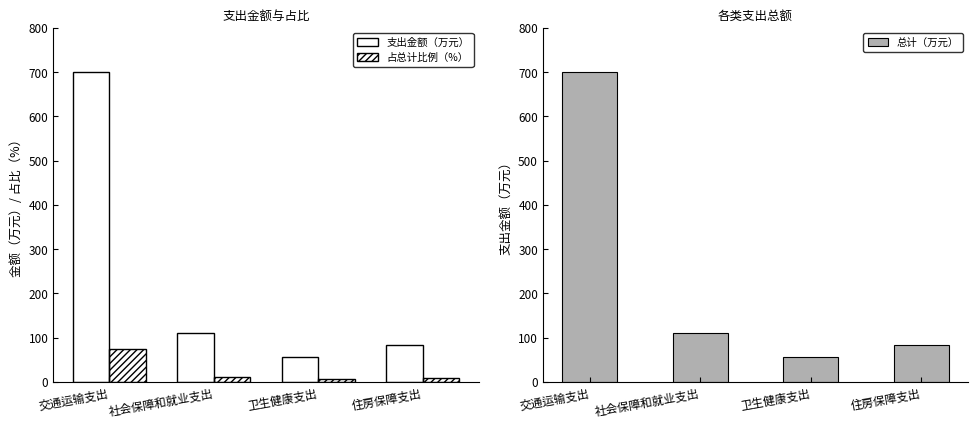

What is the minimum value for 总计（万元）?

56.8